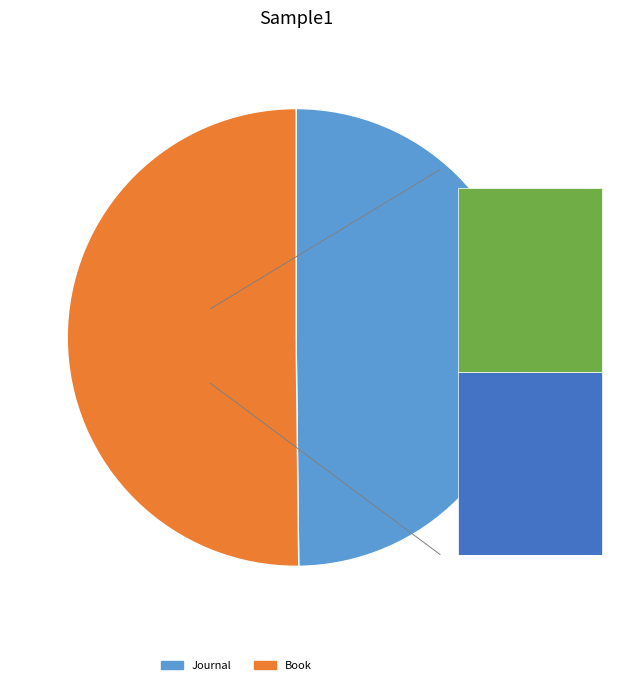

Which slice is the largest?

Book